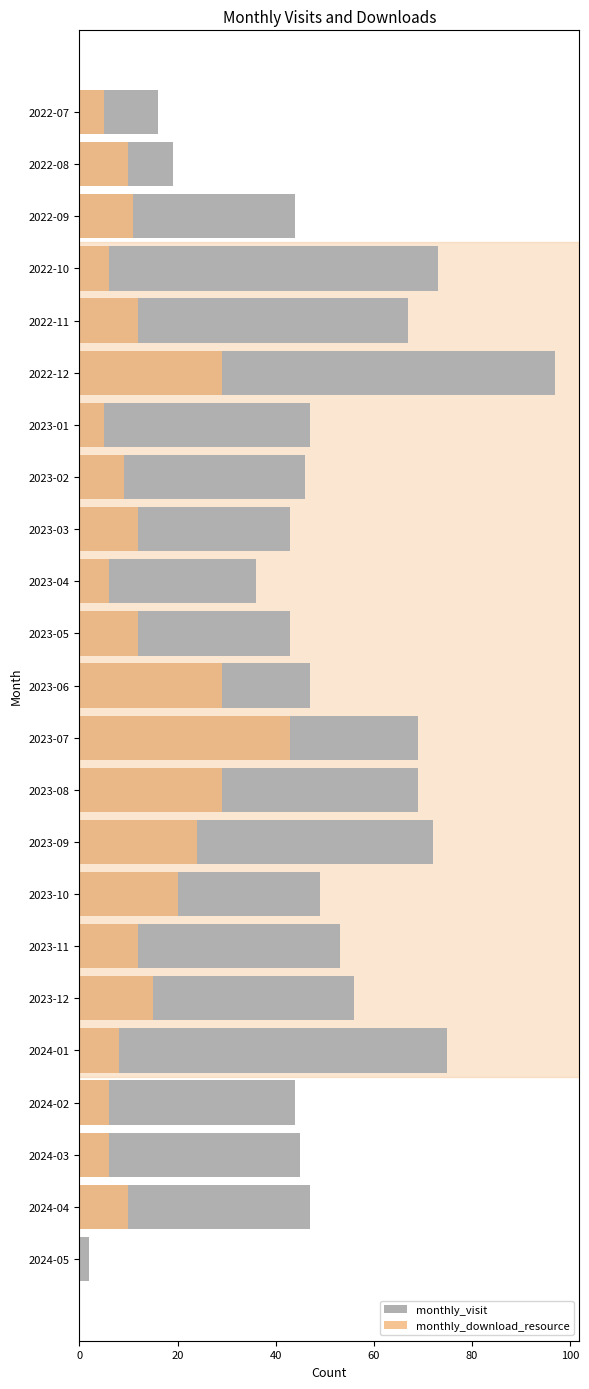

At 2022-09, list the series in order from smallest to largest.

monthly_download_resource, monthly_visit